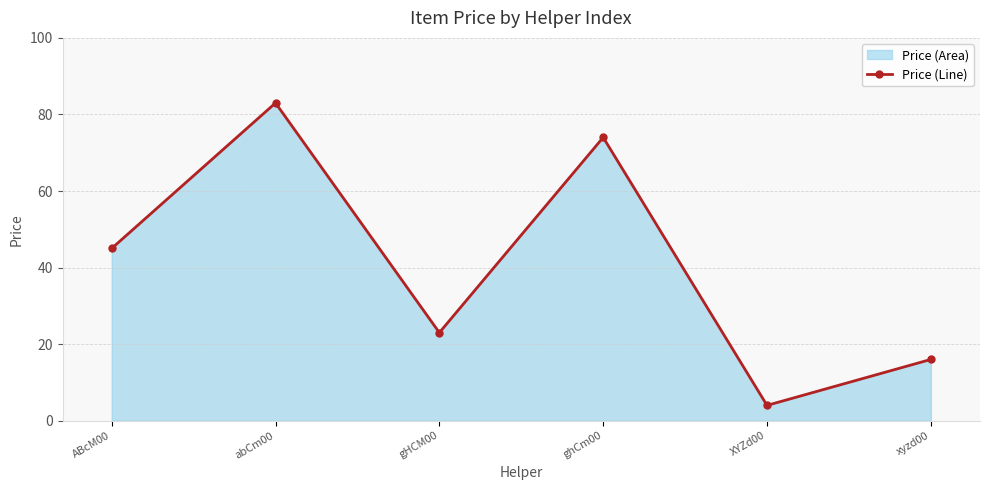

What is the maximum value shown in the chart?

83